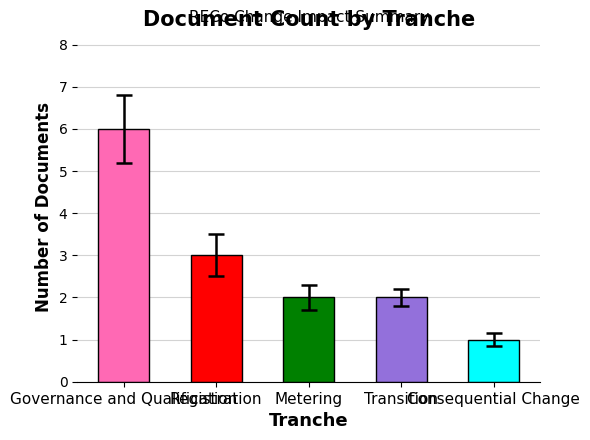

What is the change in value from Governance and Qualification to Transition?

-4